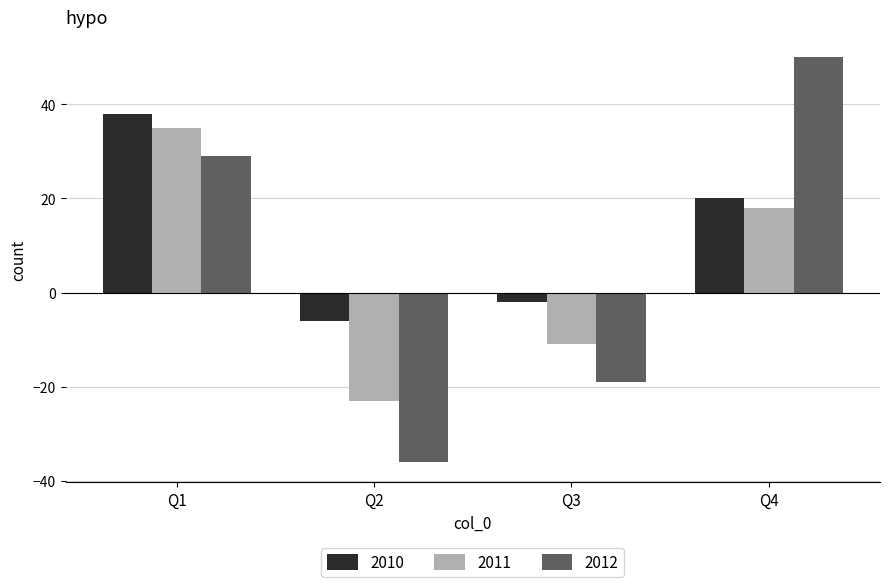

List the series in order of their peak value, lowest first.

2011, 2010, 2012